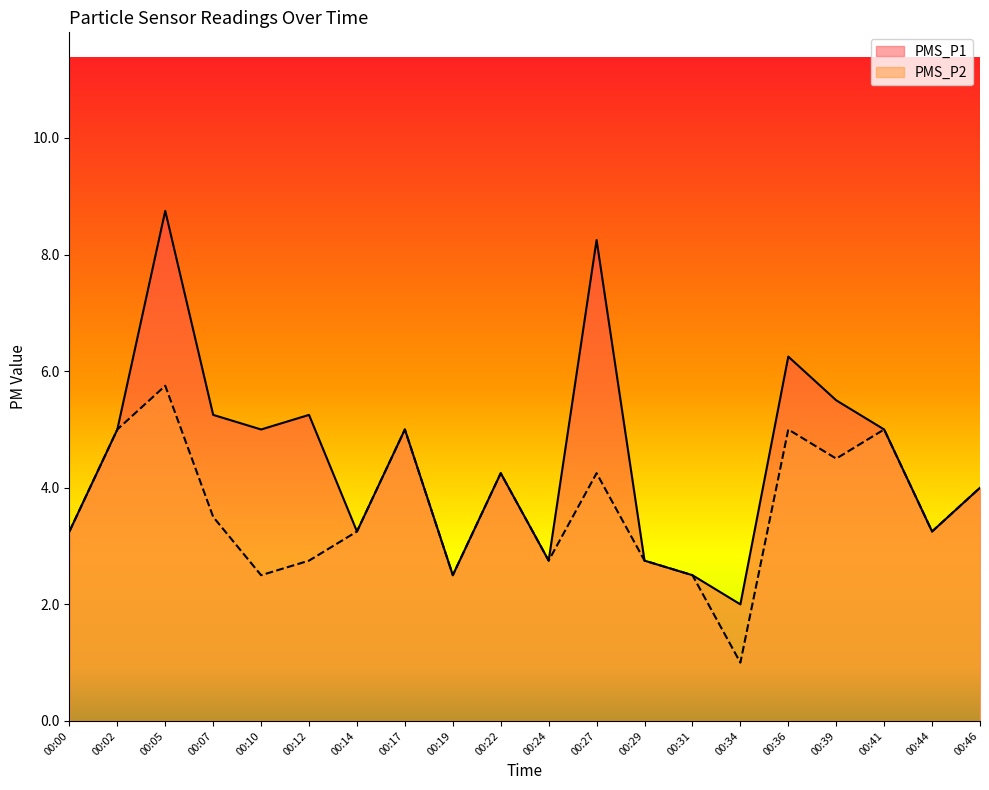

Reading left to right, transcribe all the data shown in this chart.

PMS_P1: 00:00=3.2	00:02=5.0	00:05=8.8	00:07=5.2	00:10=5.0	00:12=5.2	00:14=3.2	00:17=5.0	00:19=2.5	00:22=4.2	00:24=2.8	00:27=8.2	00:29=2.8	00:31=2.5	00:34=2.0	00:36=6.2	00:39=5.5	00:41=5.0	00:44=3.2	00:46=4.0
PMS_P2: 00:00=3.2	00:02=5.0	00:05=5.8	00:07=3.5	00:10=2.5	00:12=2.8	00:14=3.2	00:17=5.0	00:19=2.5	00:22=4.2	00:24=2.8	00:27=4.2	00:29=2.8	00:31=2.5	00:34=1.0	00:36=5.0	00:39=4.5	00:41=5.0	00:44=3.2	00:46=4.0